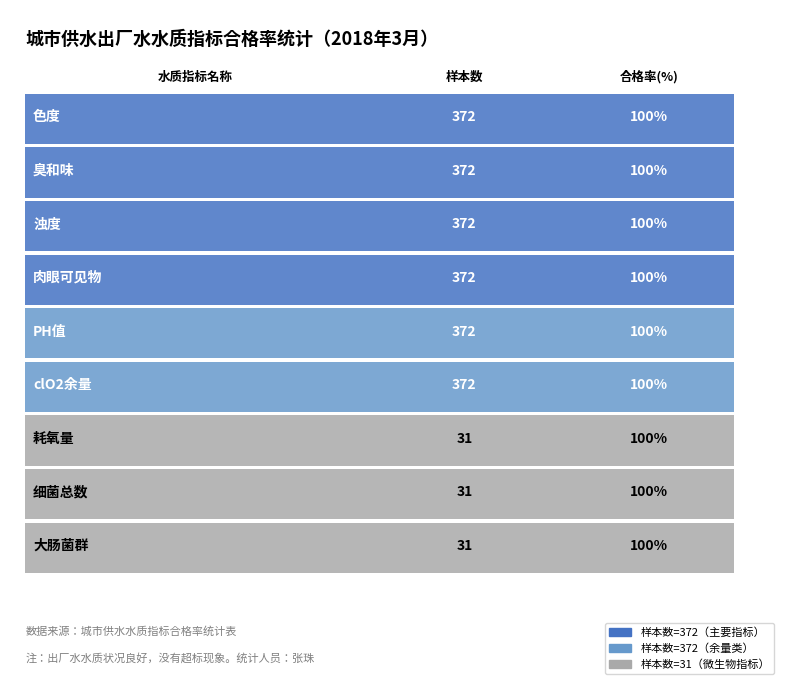

How many bars are there in total?

18